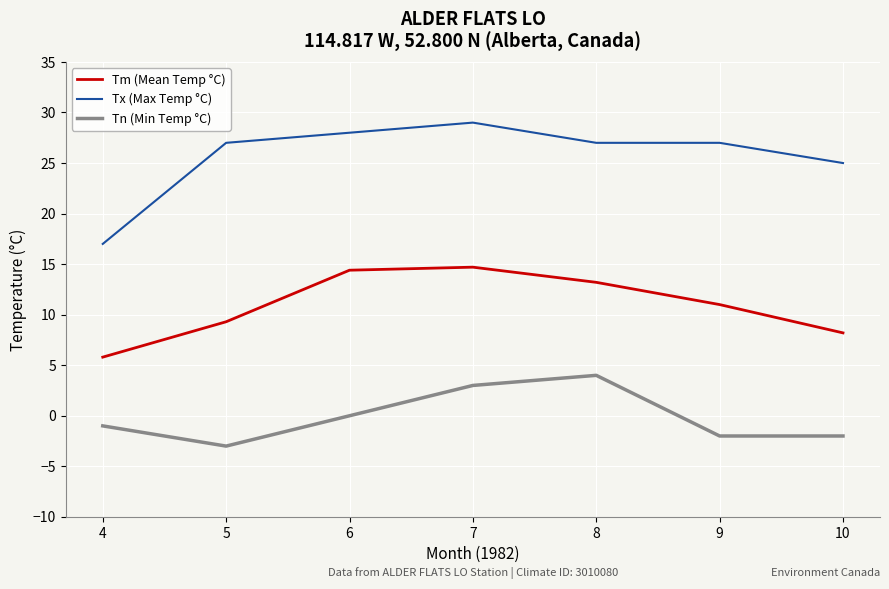

At 9, list the series in order from largest to smallest.

Tx (Max Temp °C), Tm (Mean Temp °C), Tn (Min Temp °C)